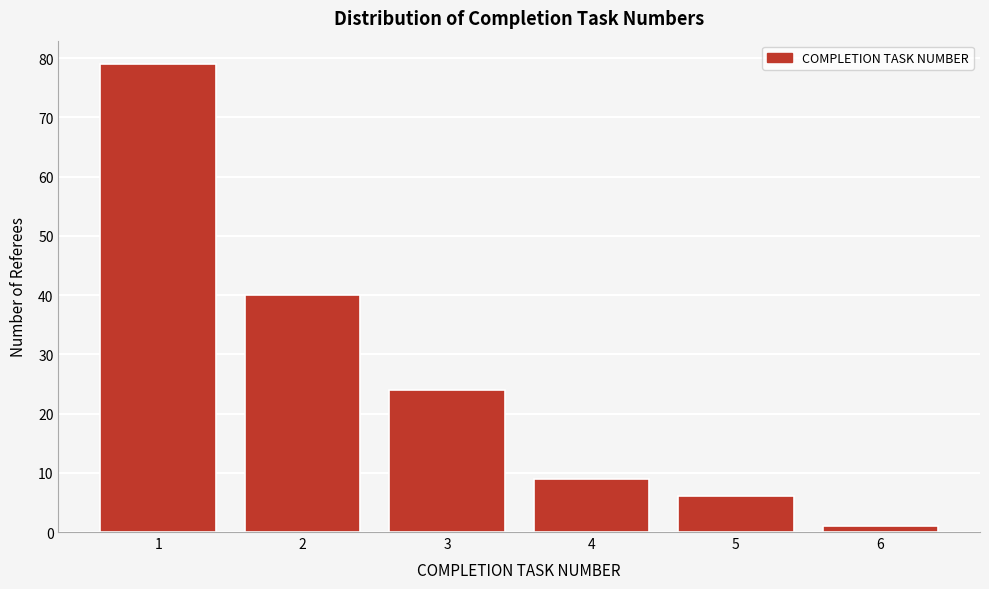

Reading left to right, list all the values displayed in this chart.

1=79	2=40	3=24	4=9	5=6	6=1